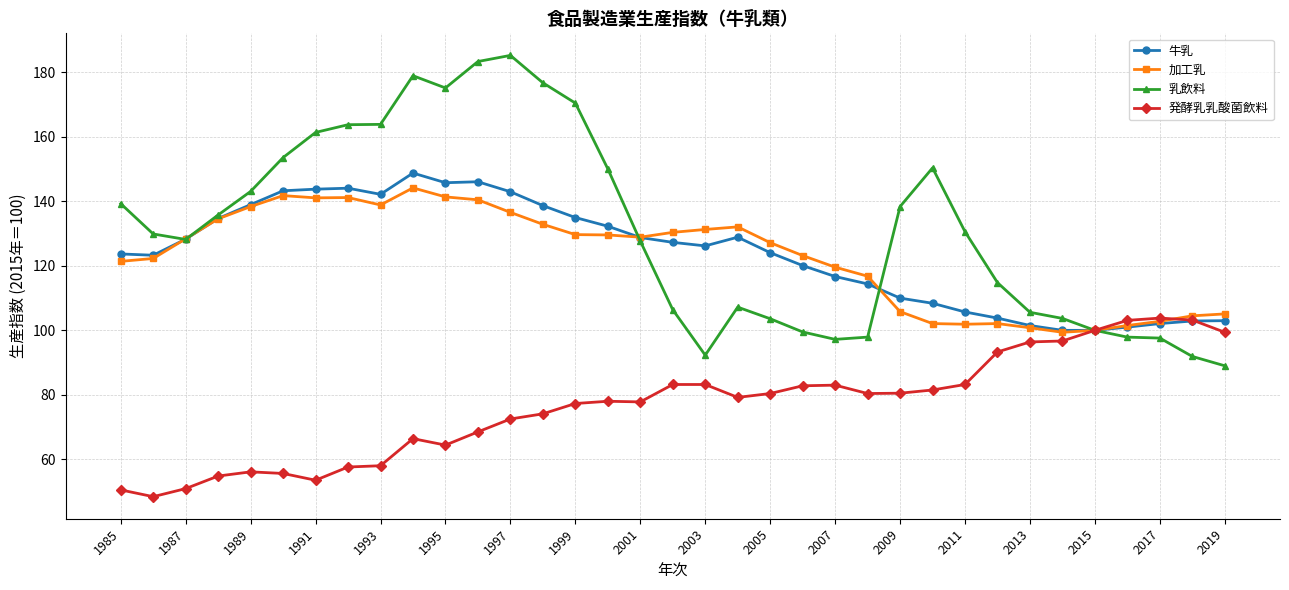

In 加工乳, how many points are higher than both neighbors (excluding endpoints)?

5